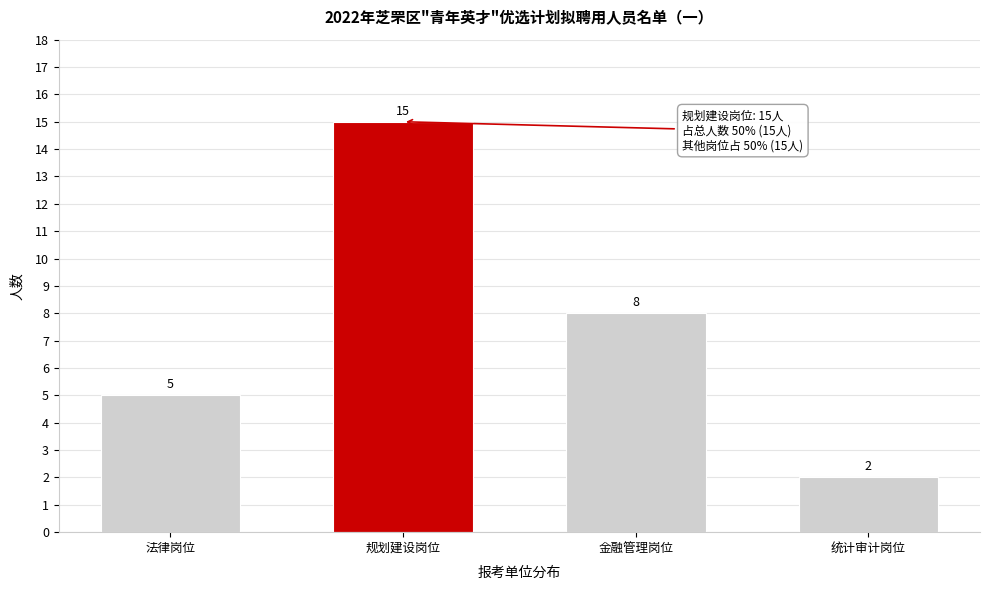

Reading left to right, what are all the values shown in this chart?

5	15	8	2